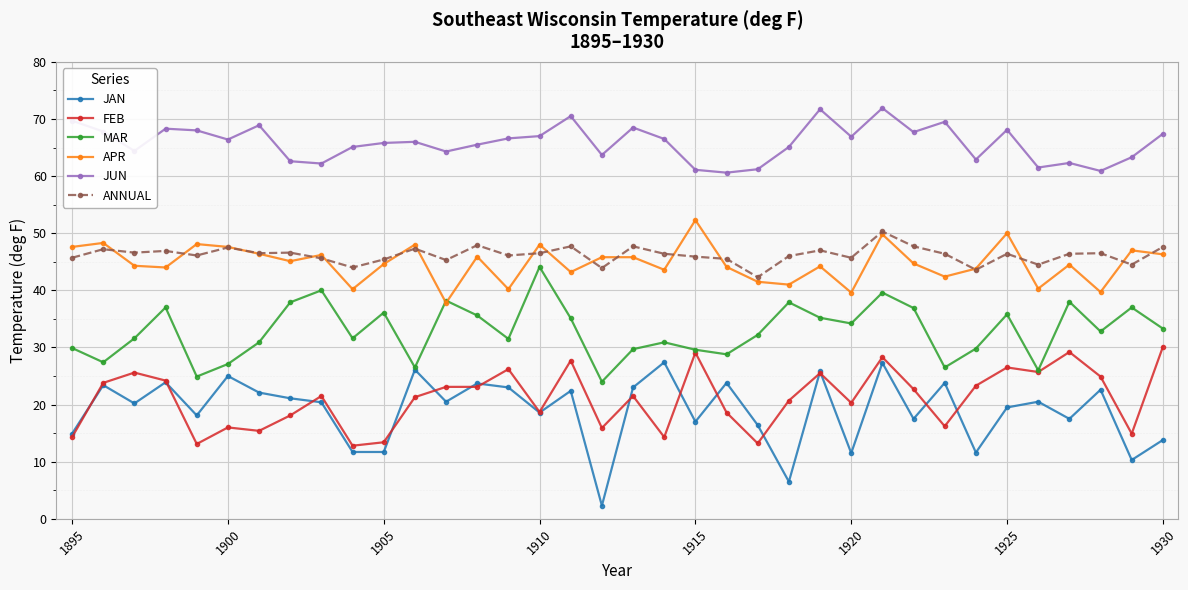

Which series has the largest range (max minus min)?

JAN